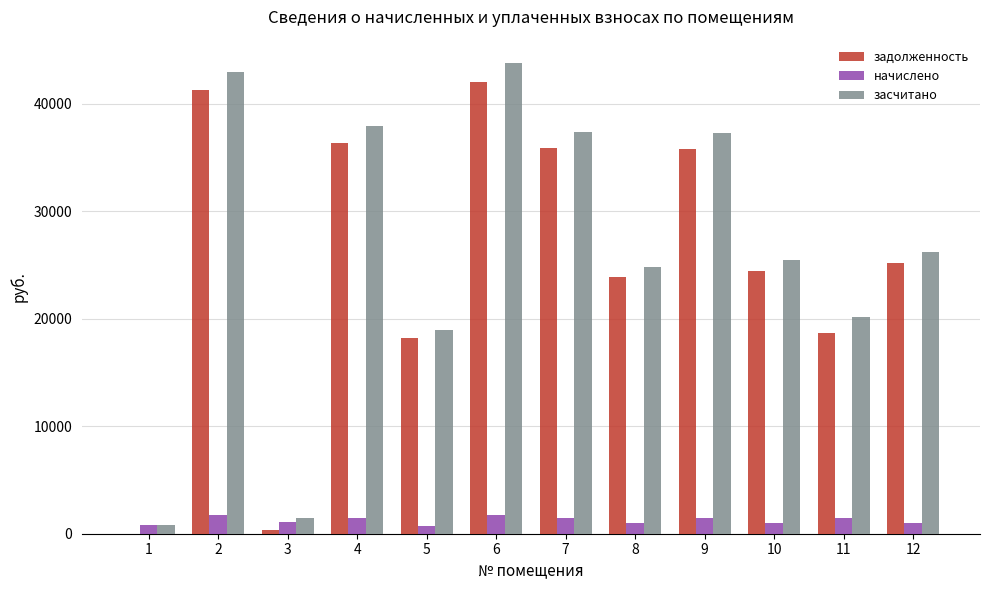

At which label is задолженность closest to 21024?

11